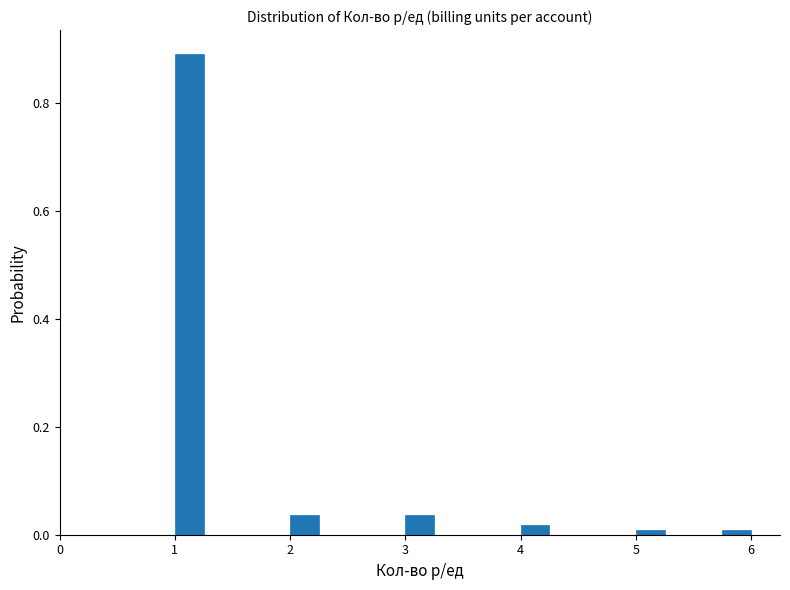

Read against the x-axis, roughly where is the centre of the tallest bar?

1.1